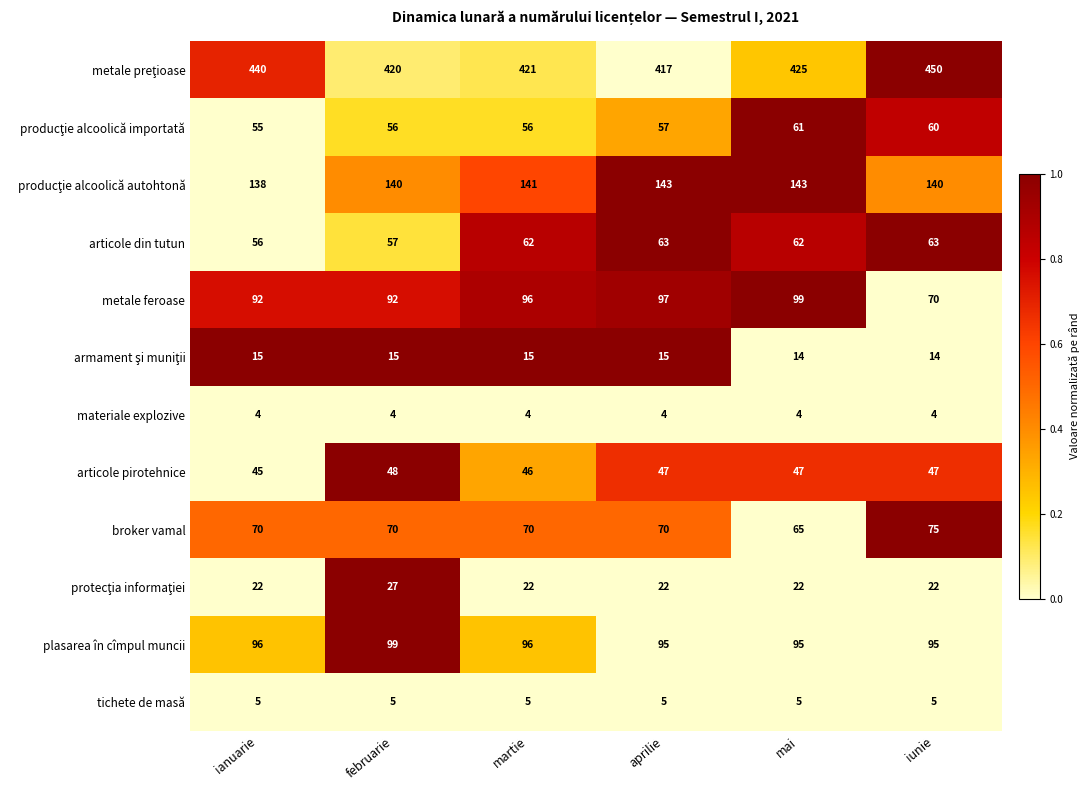

How many articole pirotehnice values are between 46 and 47?

4